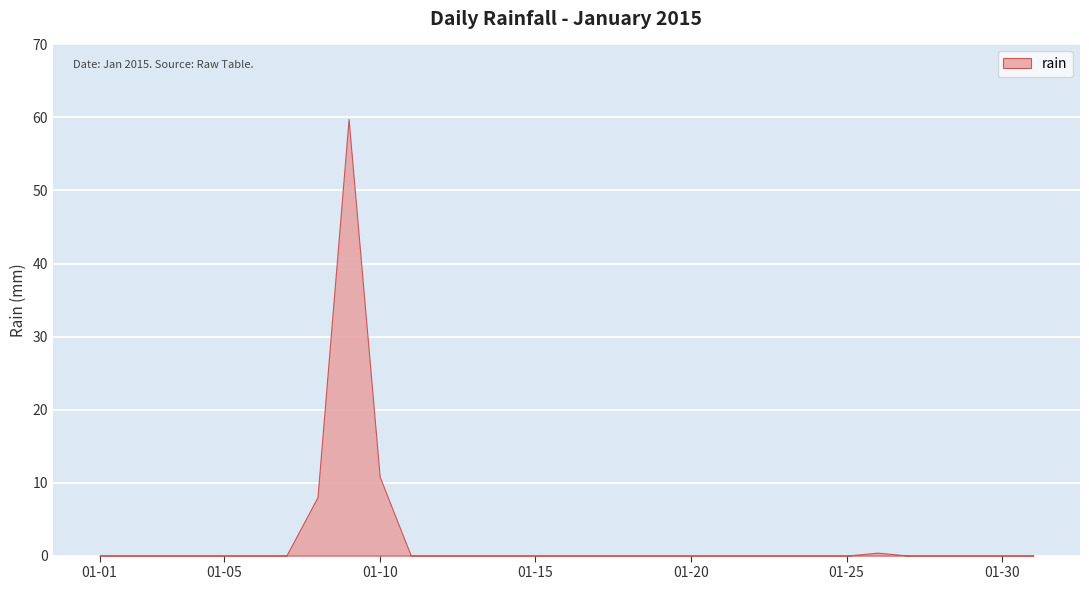

What is the difference between the maximum and minimum values?

59.8